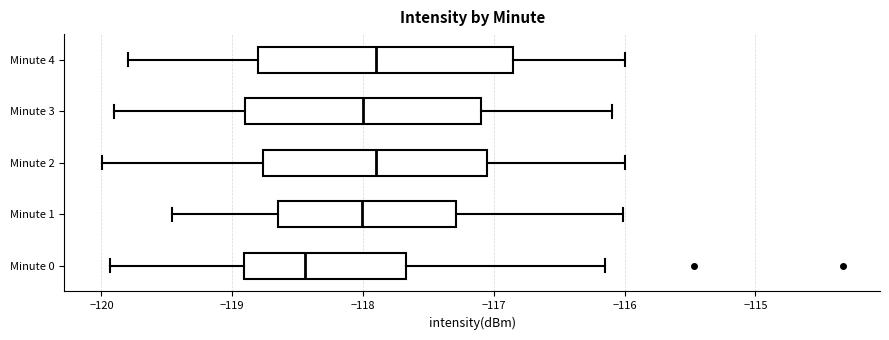

Reading bottom to top, transcribe this box plot: for each box, give where its median line is, the range the box spans, and where its two whiskers end, as read against the x-axis. The values are not printed on the chart, so give them approximately, as read against the axis.

Minute 0: median -118.4, box -118.9 to -117.7, whiskers -119.9 to -116.1
Minute 1: median -118.0, box -118.7 to -117.3, whiskers -119.5 to -116.0
Minute 2: median -117.9, box -118.8 to -117.0, whiskers -120.0 to -116.0
Minute 3: median -118.0, box -118.9 to -117.1, whiskers -119.9 to -116.1
Minute 4: median -117.9, box -118.8 to -116.8, whiskers -119.8 to -116.0